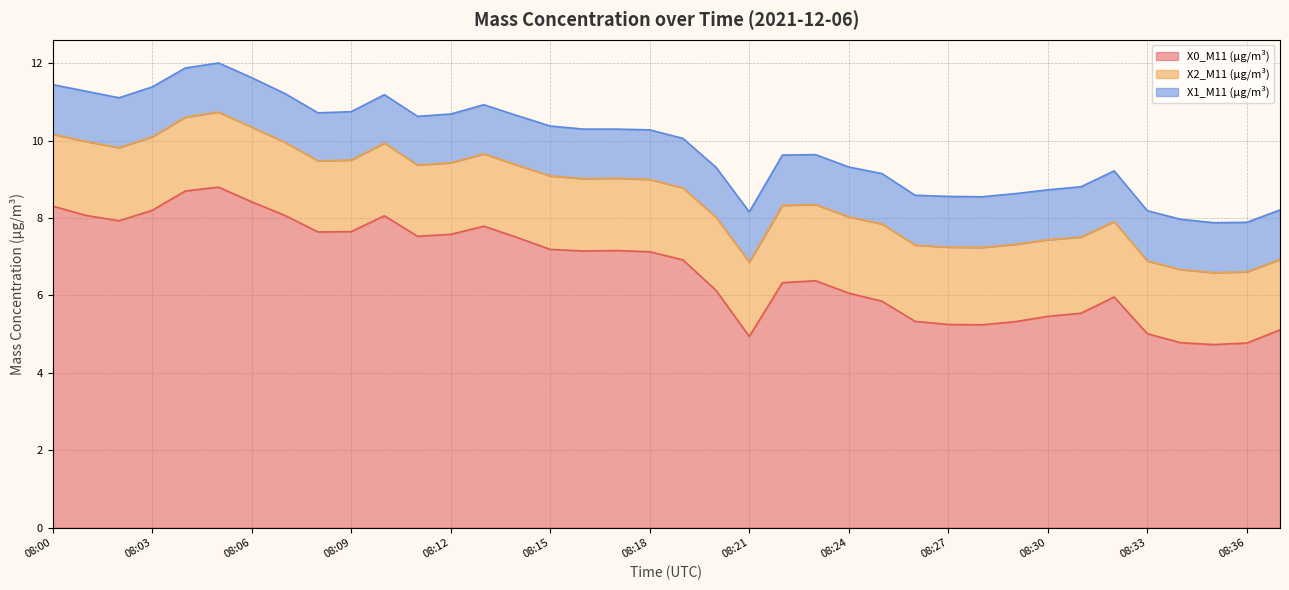

True or false: X1_M11 (μg/m³) and X0_M11 (μg/m³) cross at least once.

False